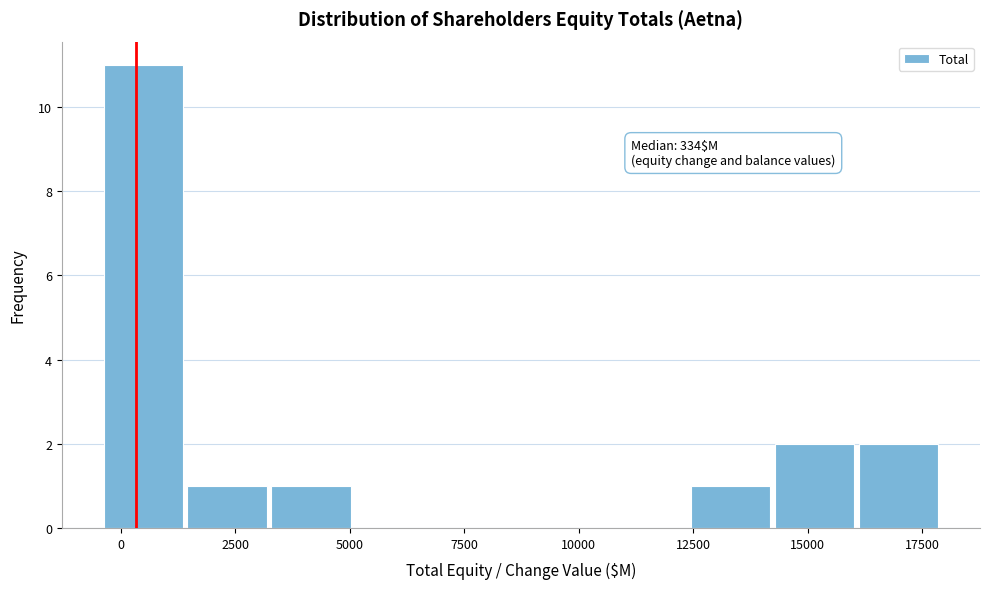

Around what value on the x-axis is the tallest bar? Give the approximate position of its centre, as read against the axis.

500